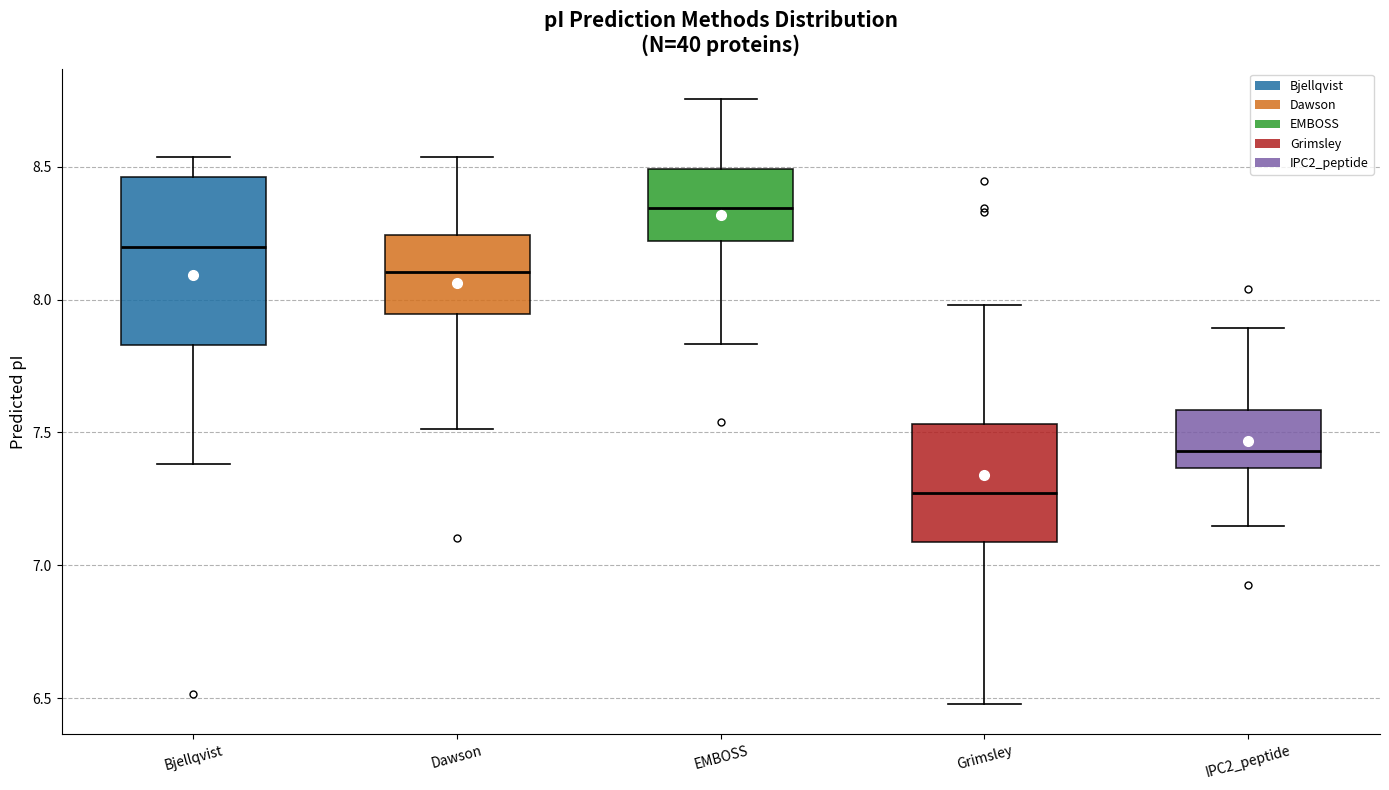

Reading left to right, transcribe this box plot: for each box, give where its median line is, the range the box spans, and where its two whiskers end, as read against the y-axis. The values are not printed on the chart, so give them approximately, as read against the axis.

Bjellqvist: median 8.20, box 7.85 to 8.45, whiskers 7.40 to 8.55
Dawson: median 8.10, box 7.95 to 8.25, whiskers 7.50 to 8.55
EMBOSS: median 8.35, box 8.20 to 8.50, whiskers 7.85 to 8.75
Grimsley: median 7.25, box 7.10 to 7.55, whiskers 6.50 to 8.00
IPC2_peptide: median 7.45, box 7.35 to 7.60, whiskers 7.15 to 7.90